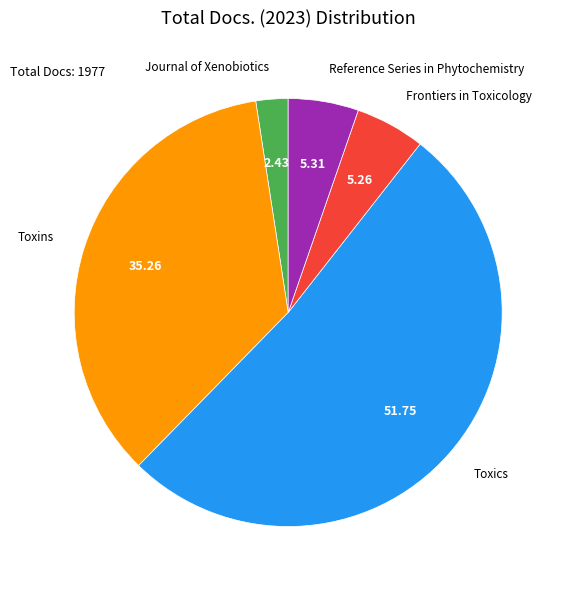

Is there any slice that represents more than half of the pie?

Yes